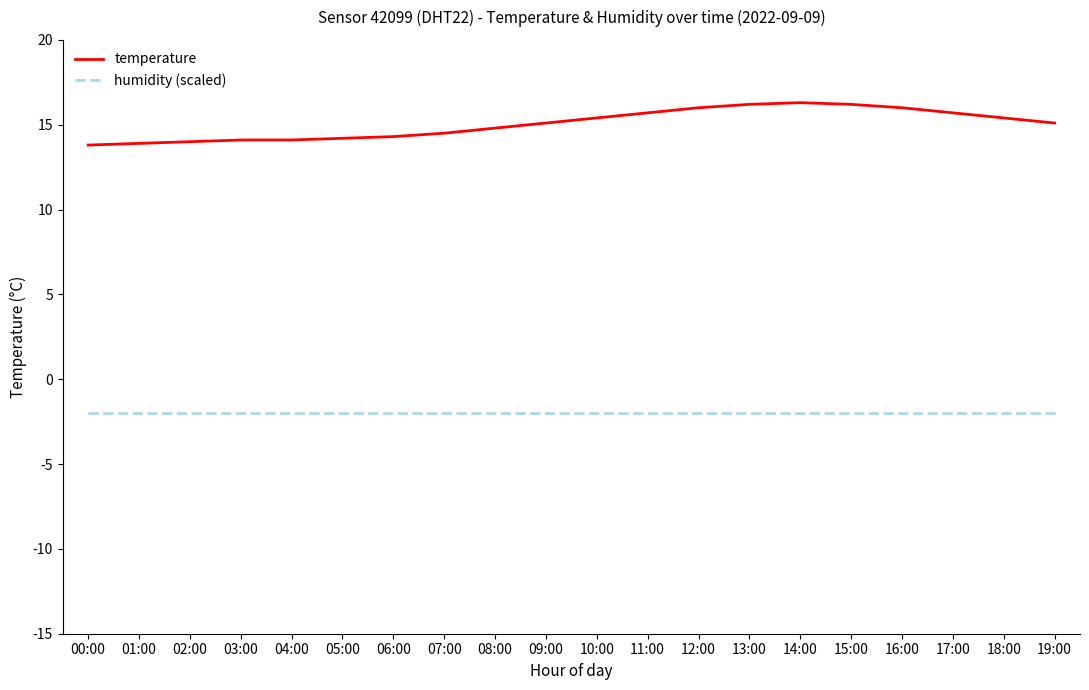

What are all the series names shown in the legend?

temperature, humidity (scaled)